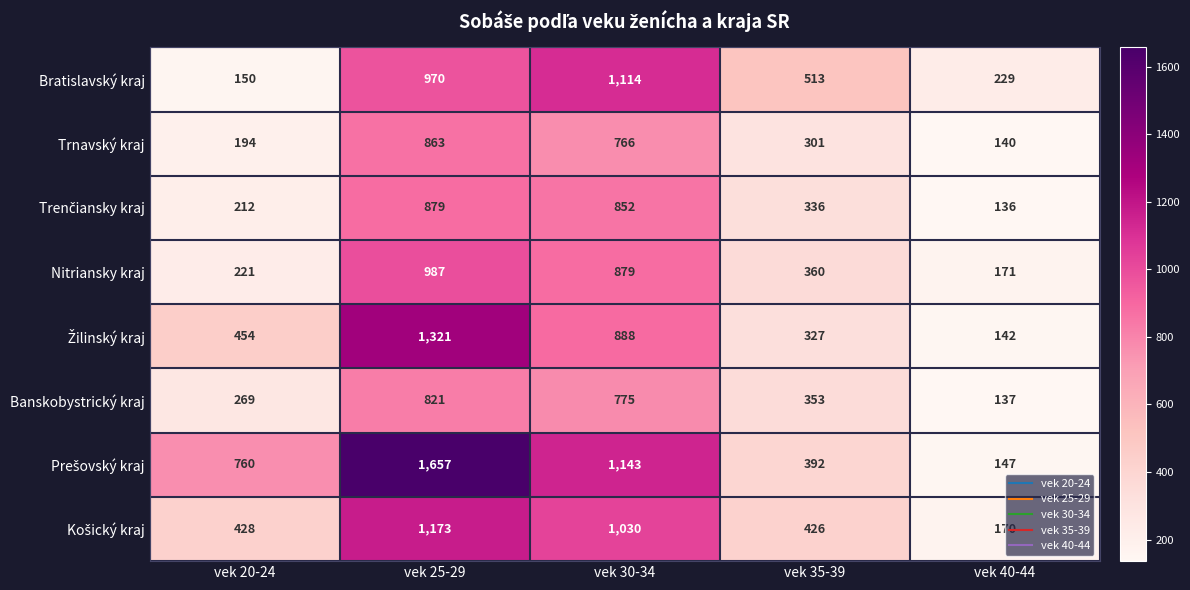

What is the difference between the highest and lowest values at vek 20-24?

610